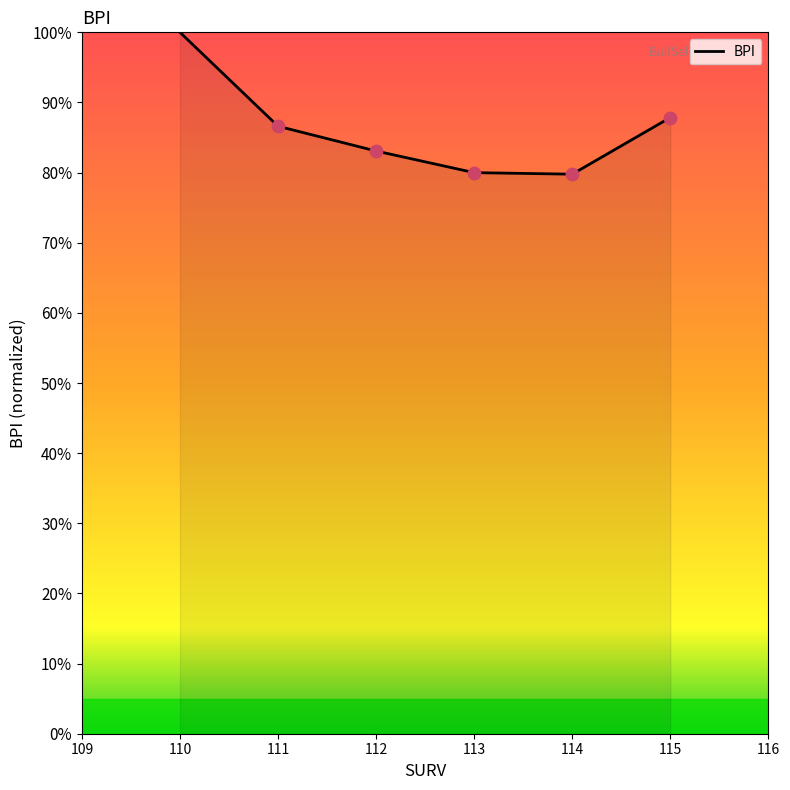

Between 111 and 113, which is larger?

111